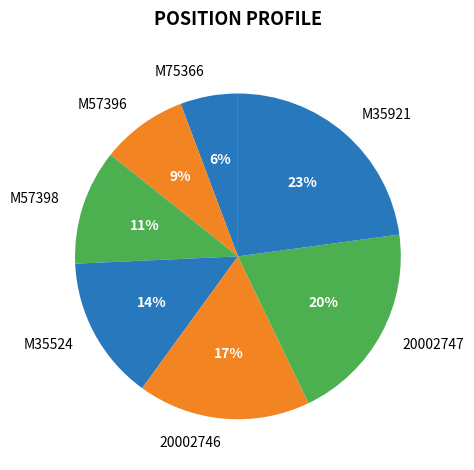

Count the number of slices in the pie.

7